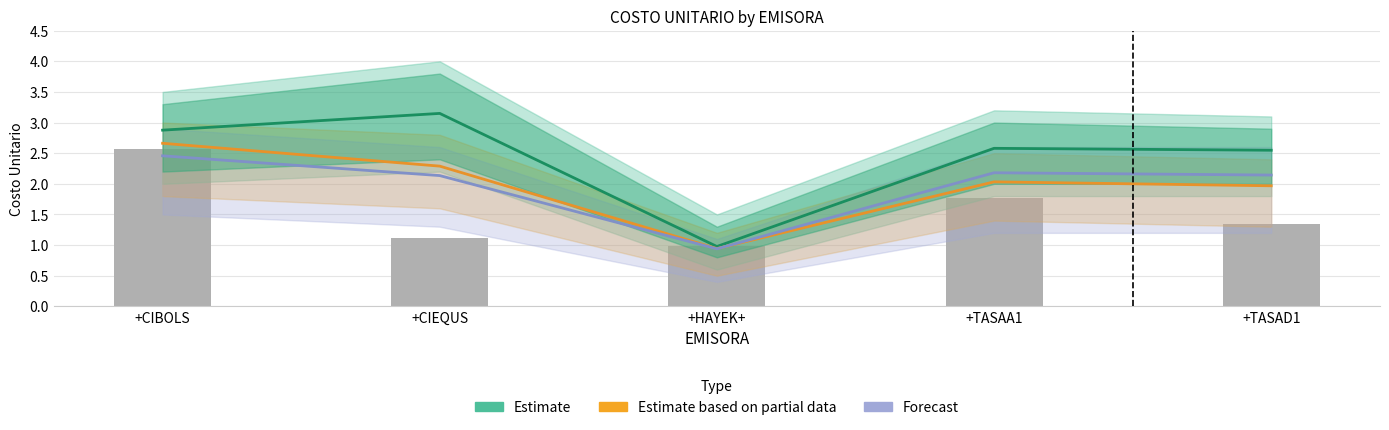

What is the average value of the Forecast series?

2.0